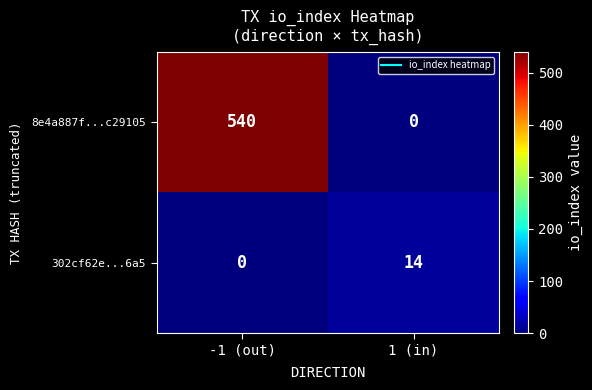

What is the difference between the 302cf62e...6a5 values at -1 (out) and 1 (in)?

14